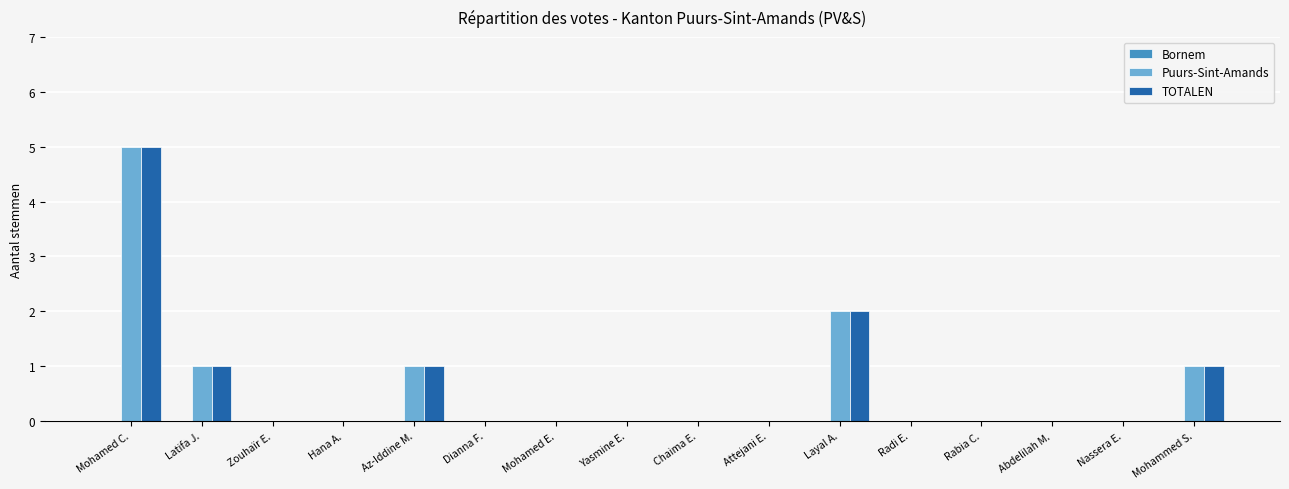

The value of TOTALEN at Dianna F. is -3. True or false?

False